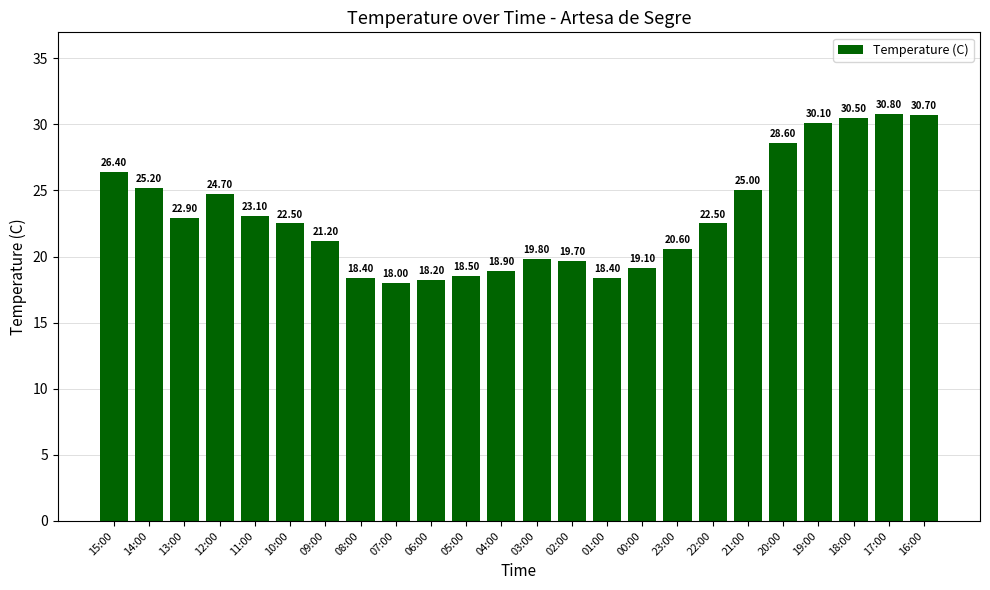

Where does the data first go above 22?

15:00